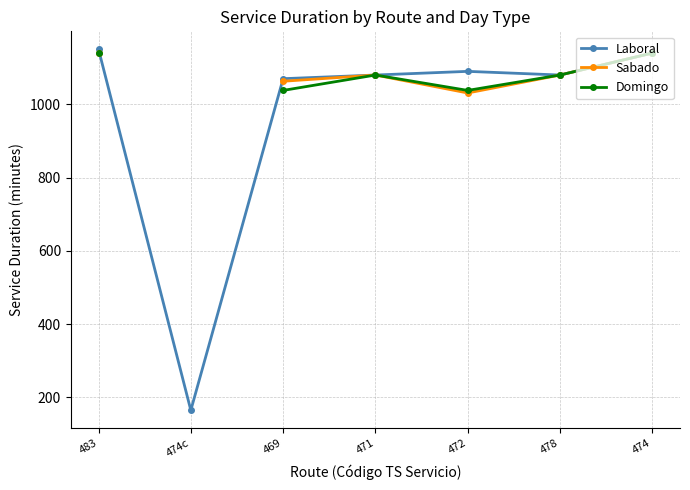

What is the approximate value of Domingo at 474?

1140.0